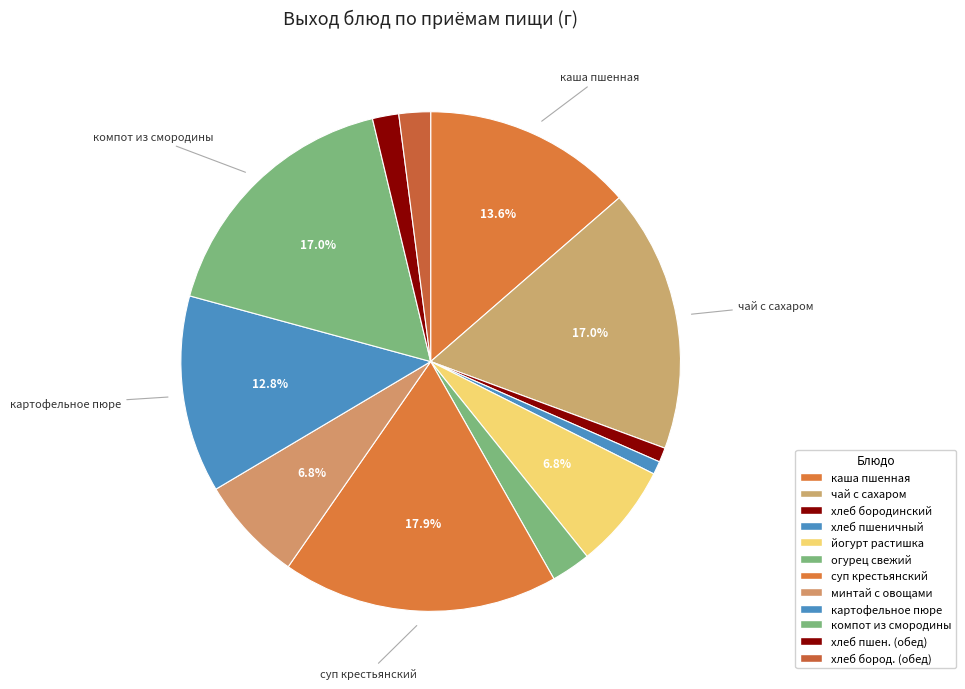

Is there any slice that represents more than half of the pie?

No